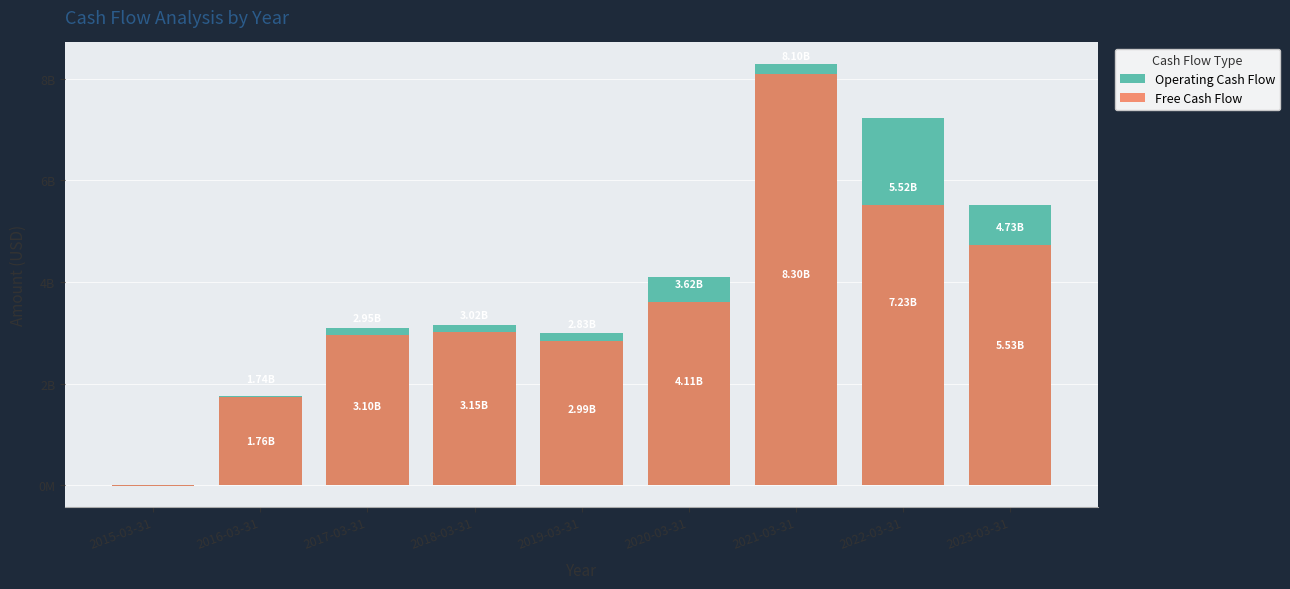

Rank the series by their maximum value, from lowest to highest.

Free Cash Flow, Operating Cash Flow